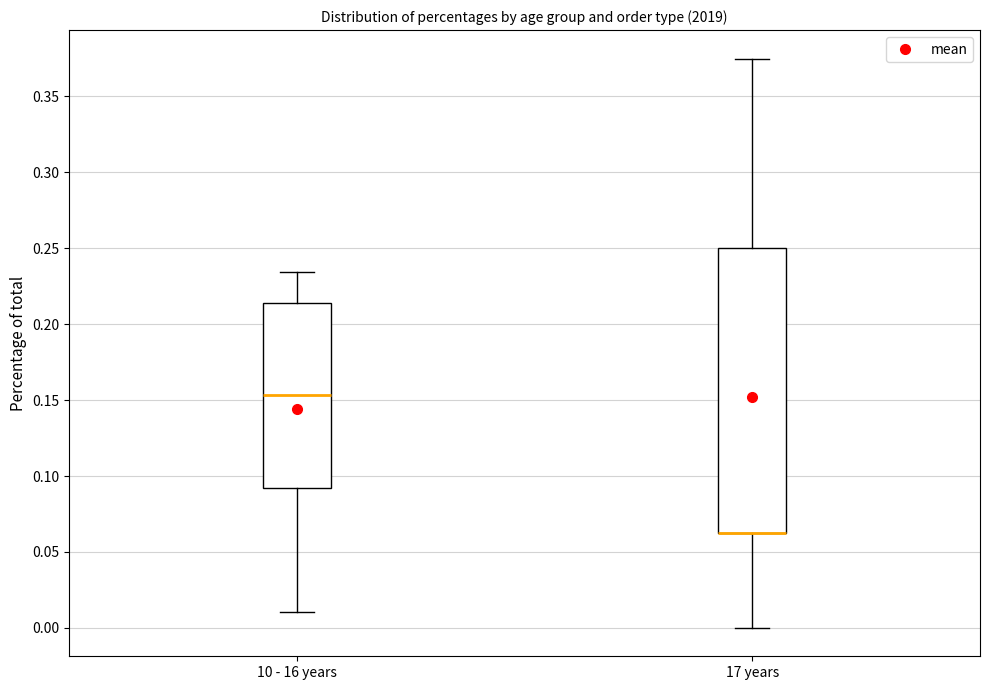

Which box is the tallest, from its lower edge to its upper edge?

17 years